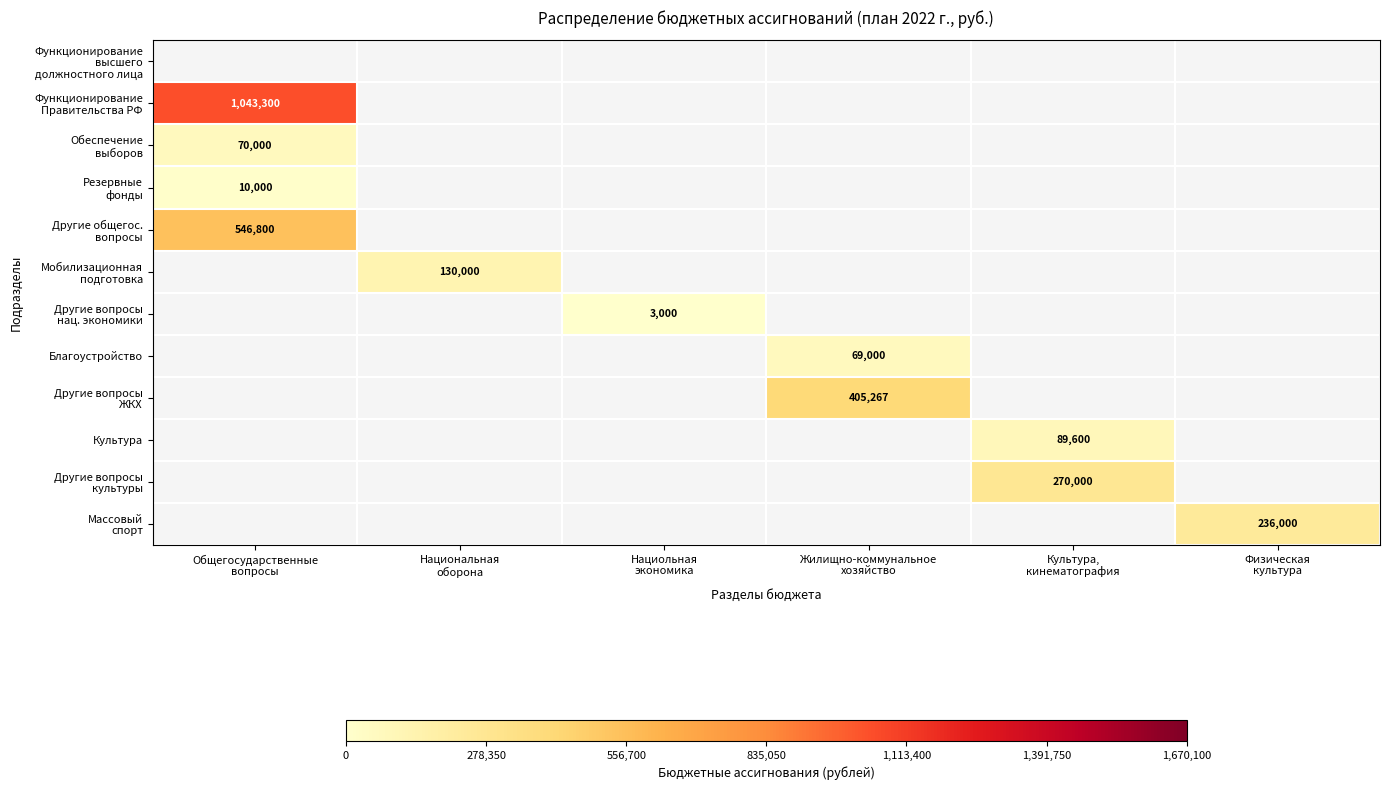

What is the greatest value displayed?

1043300.0